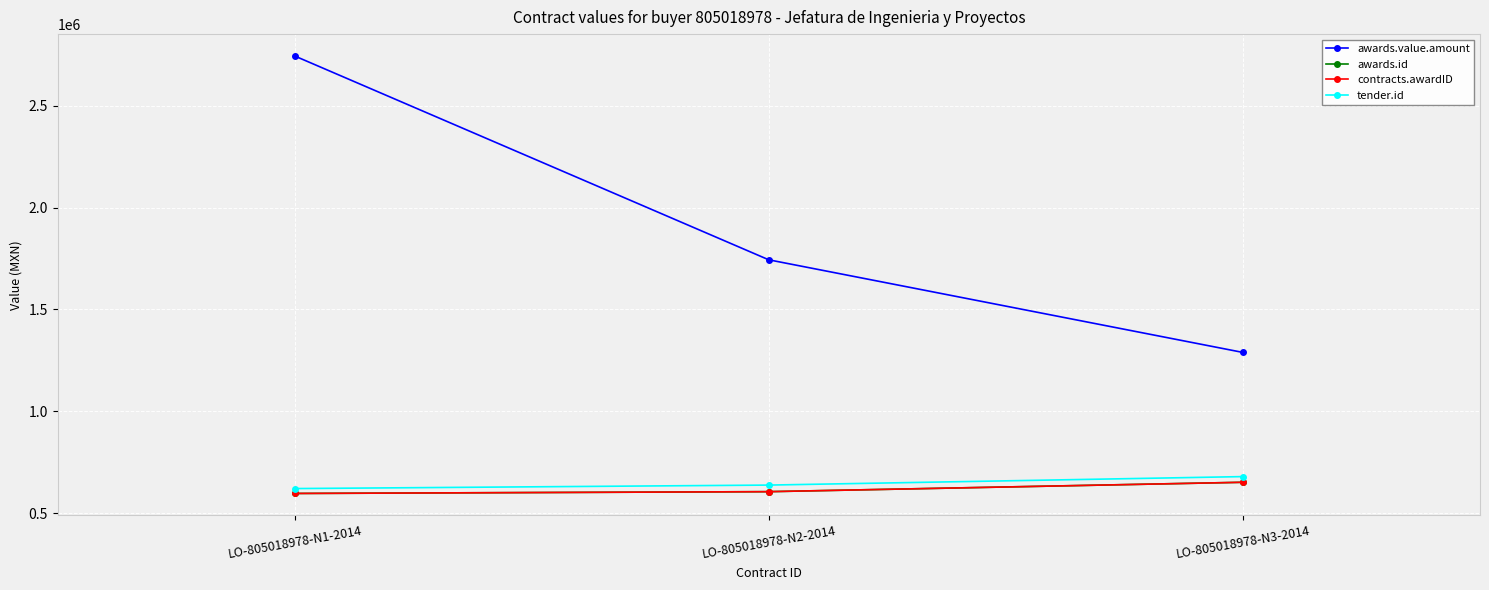

Does the chart have visible grid lines?

Yes